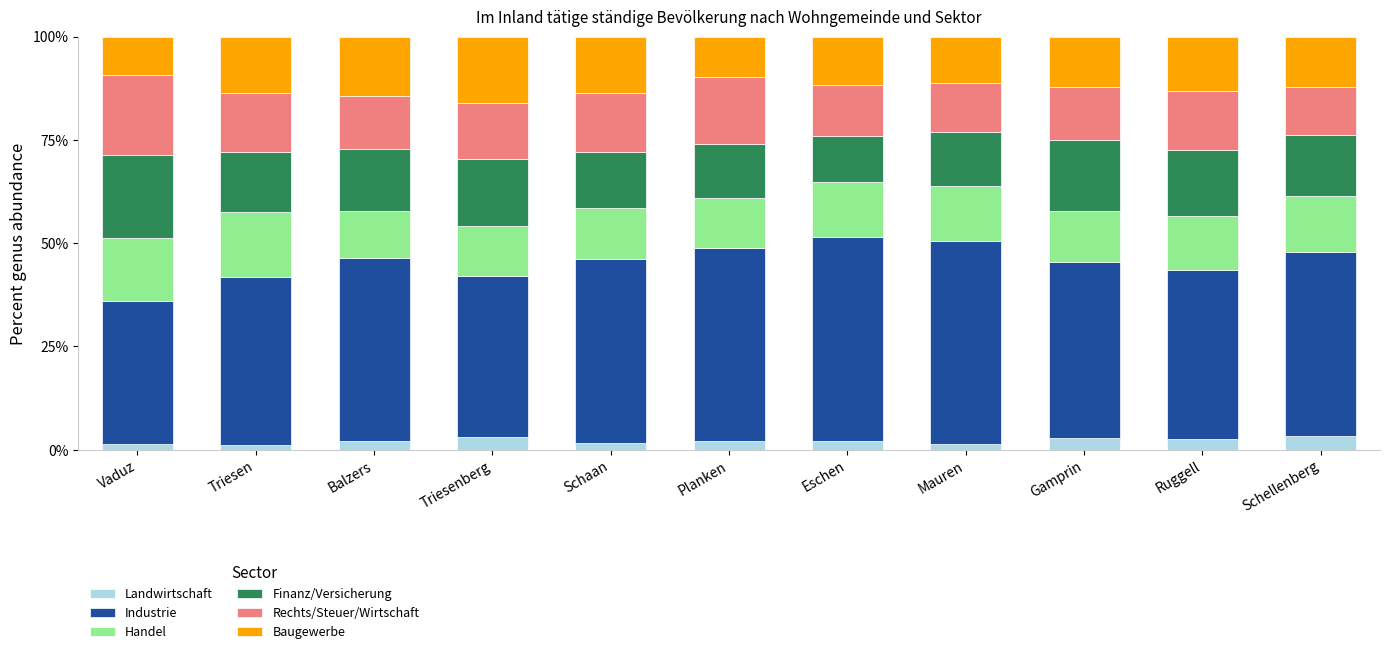

What is the approximate value of Landwirtschaft at Schellenberg?

3.3